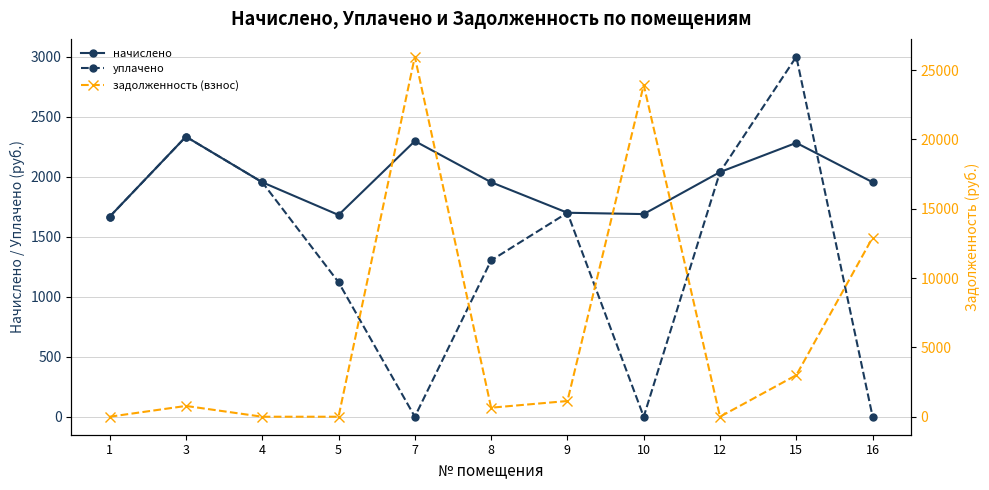

What is the minimum value for начислено?

1666.5